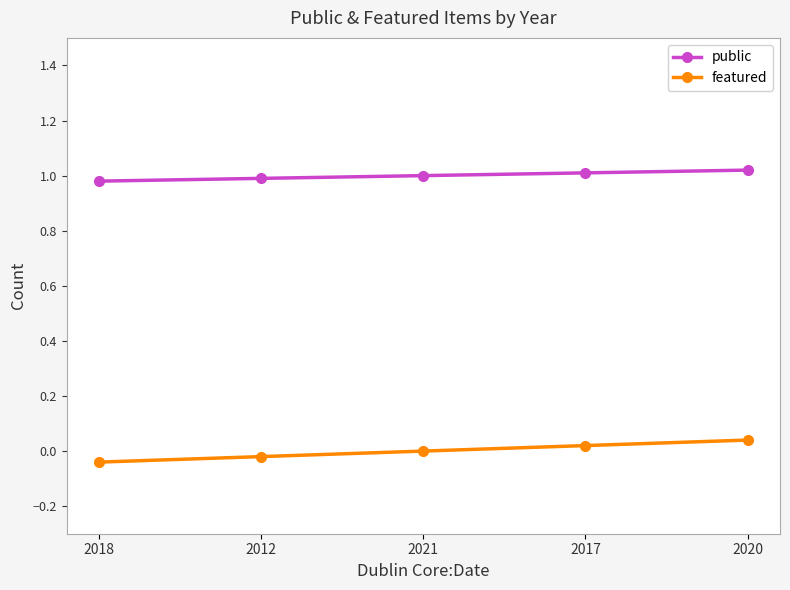

Read the public value at 2021.

1.0